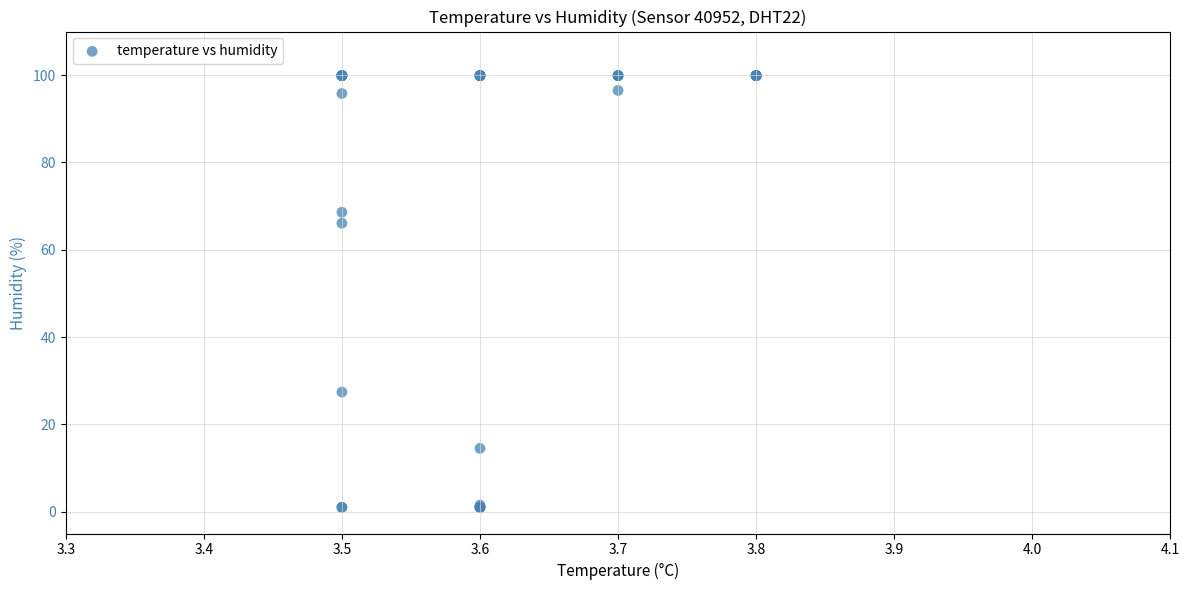

What Y value in the scatter plot is closest to 50?

66.1